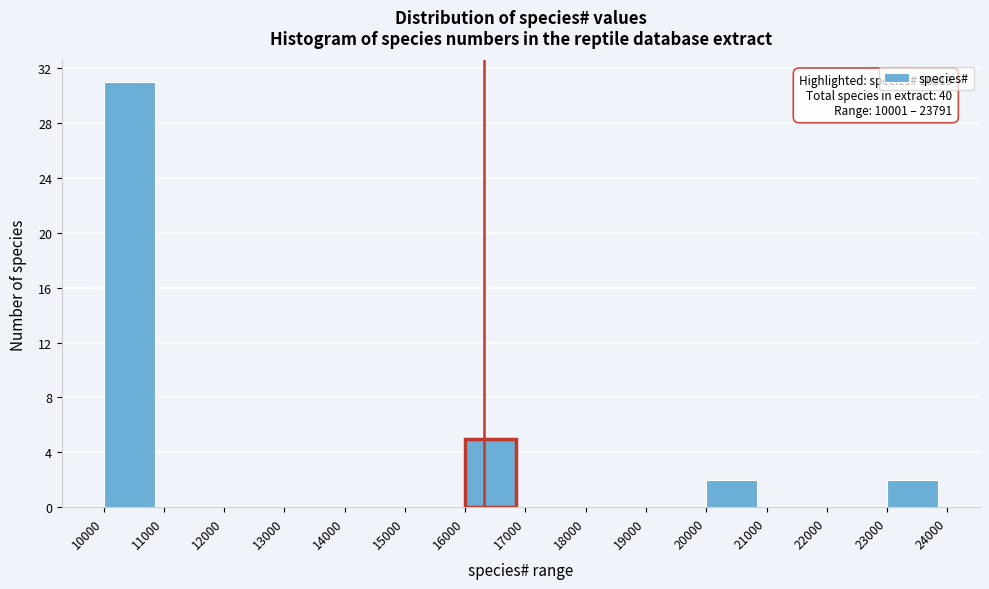

Over which range of the x-axis is the bar tallest?

10000 to 11000